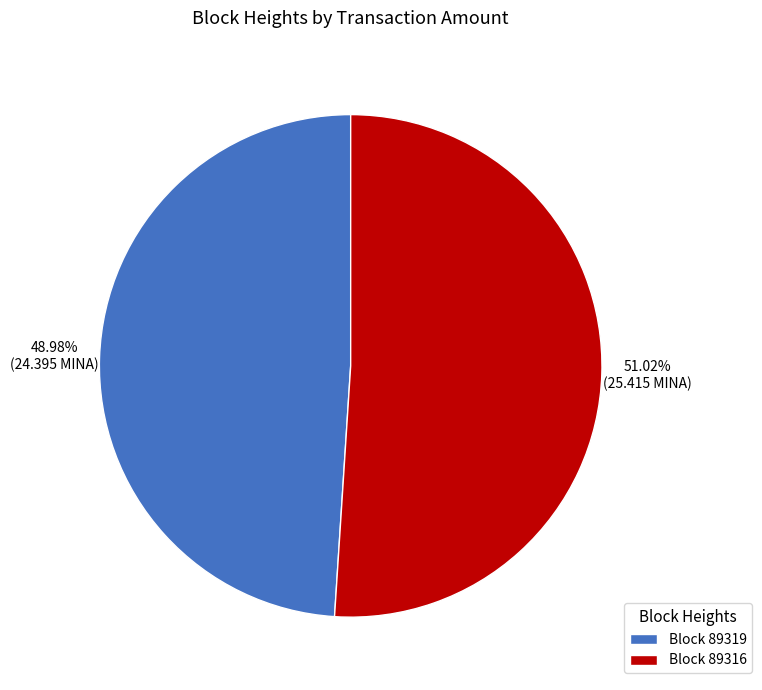

What is the smallest slice in the pie chart?

Block 89319